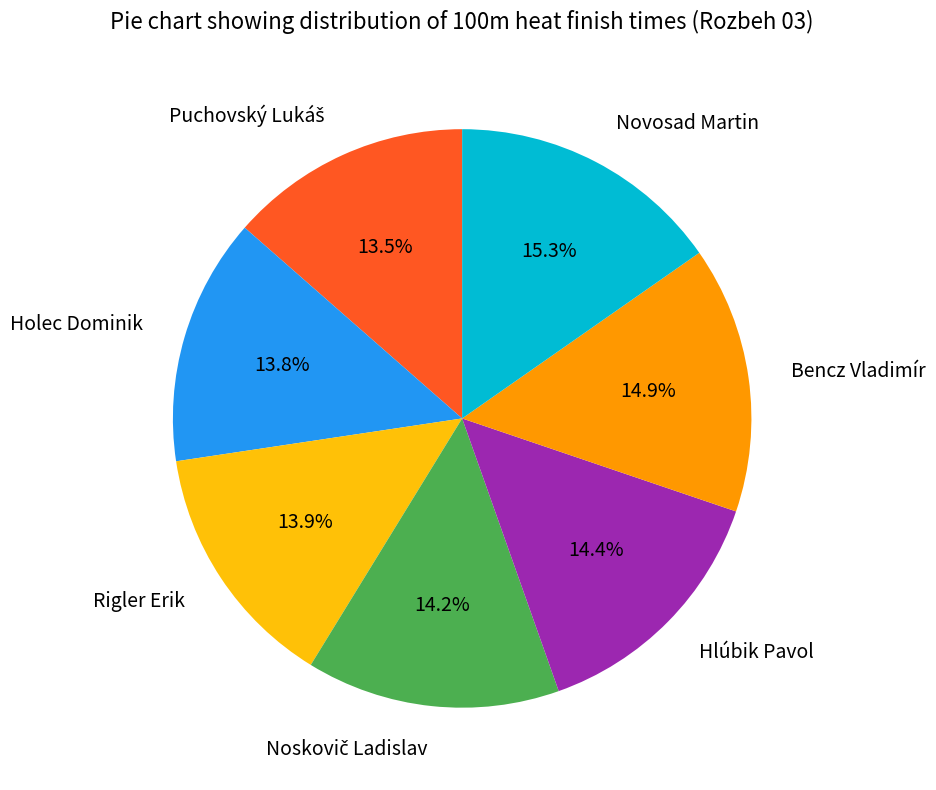

How many segments does this pie chart have?

7